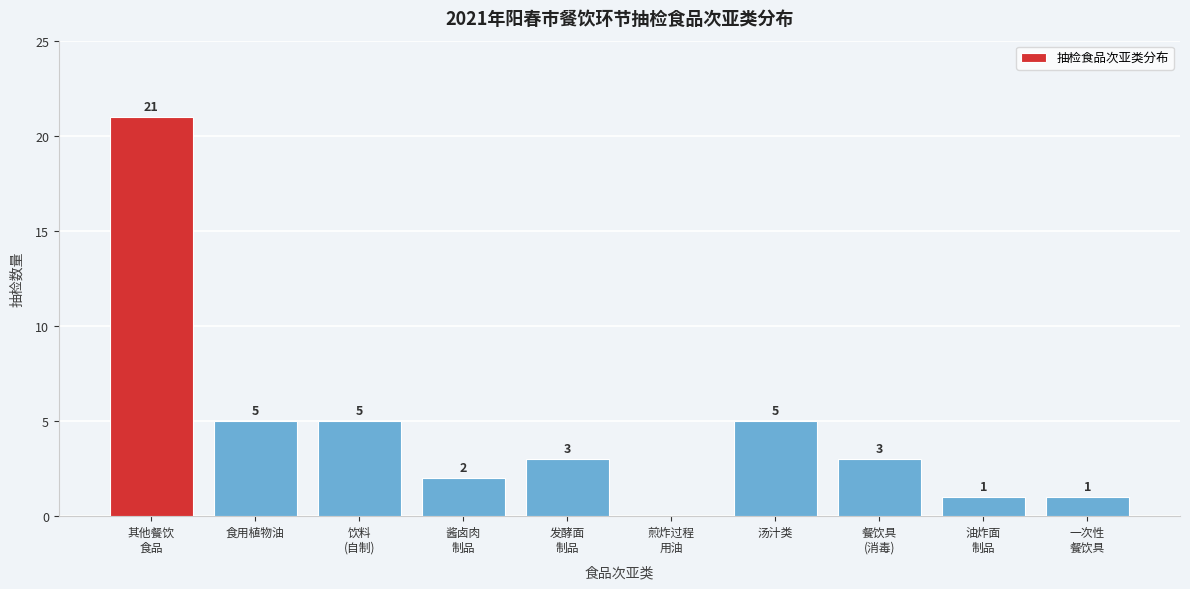

The chart shows a value of 2 at 汤汁类. True or false?

False